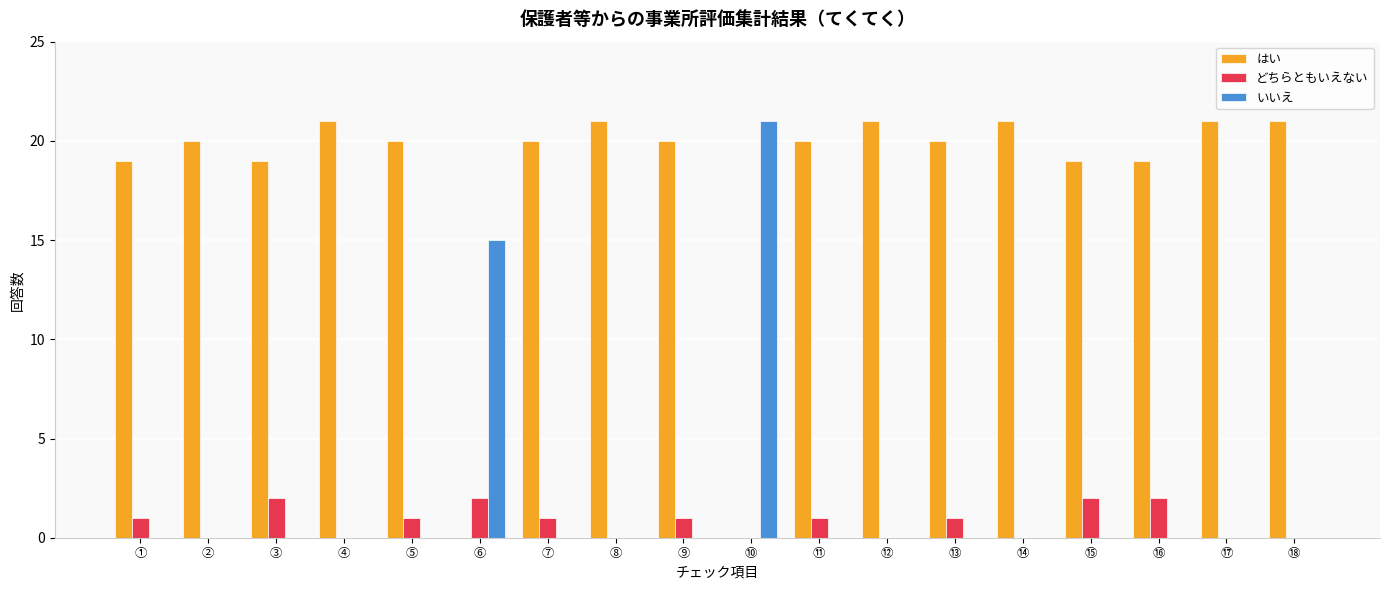

What is the sum of all はい values?

322